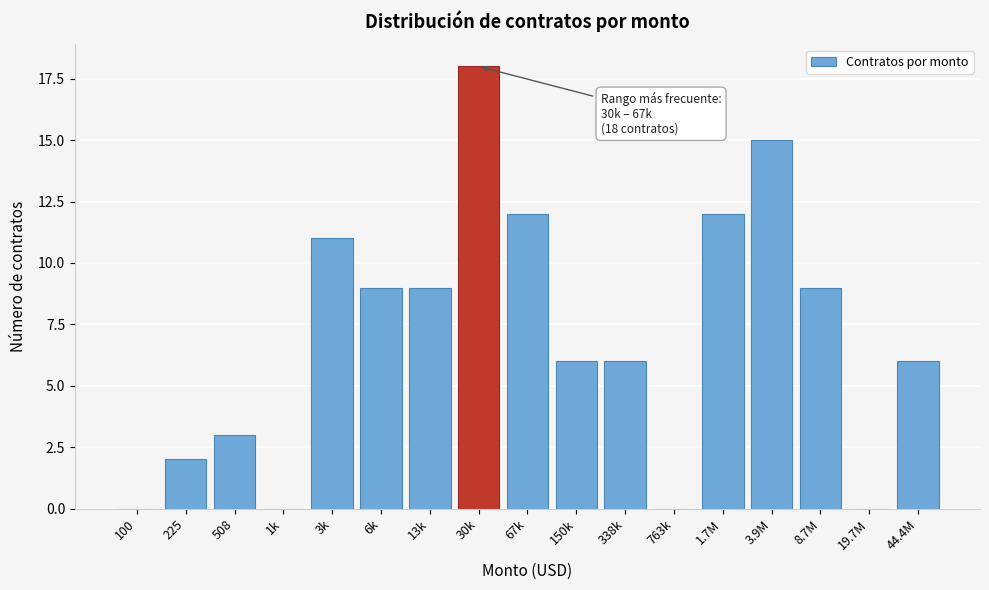

Reading right to left, list all the values displayed in this chart.

44.4M=6	19.7M=0	8.7M=9	3.9M=15	1.7M=12	763k=0	338k=6	150k=6	67k=12	30k=18	13k=9	6k=9	3k=11	1k=0	508=3	225=2	100=0